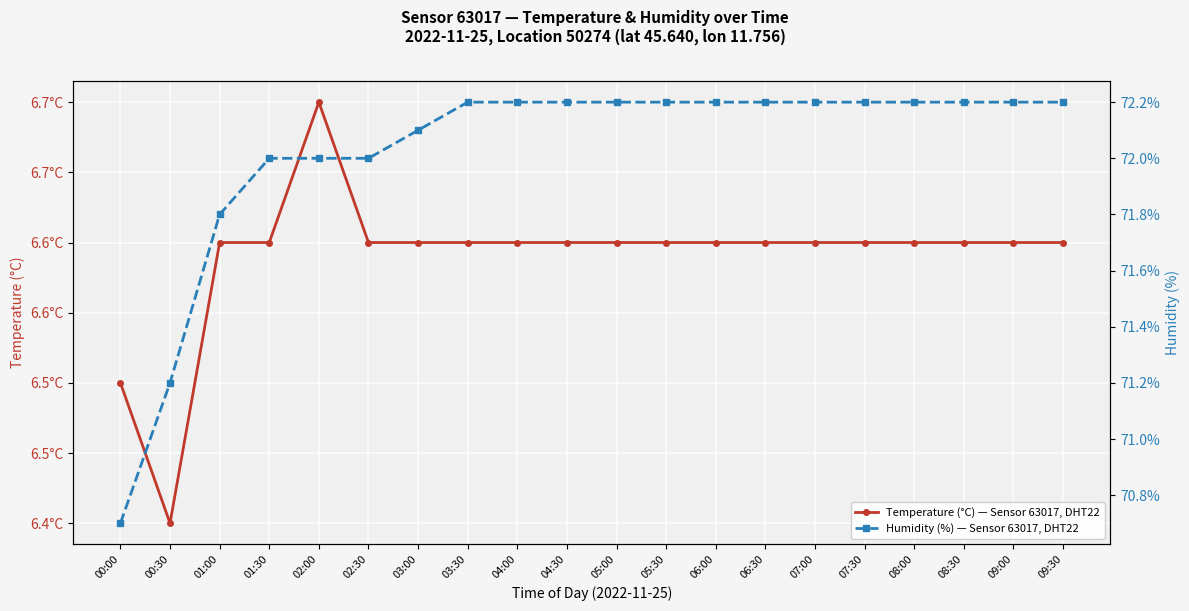

Where is the first local maximum for temperature?

02:00